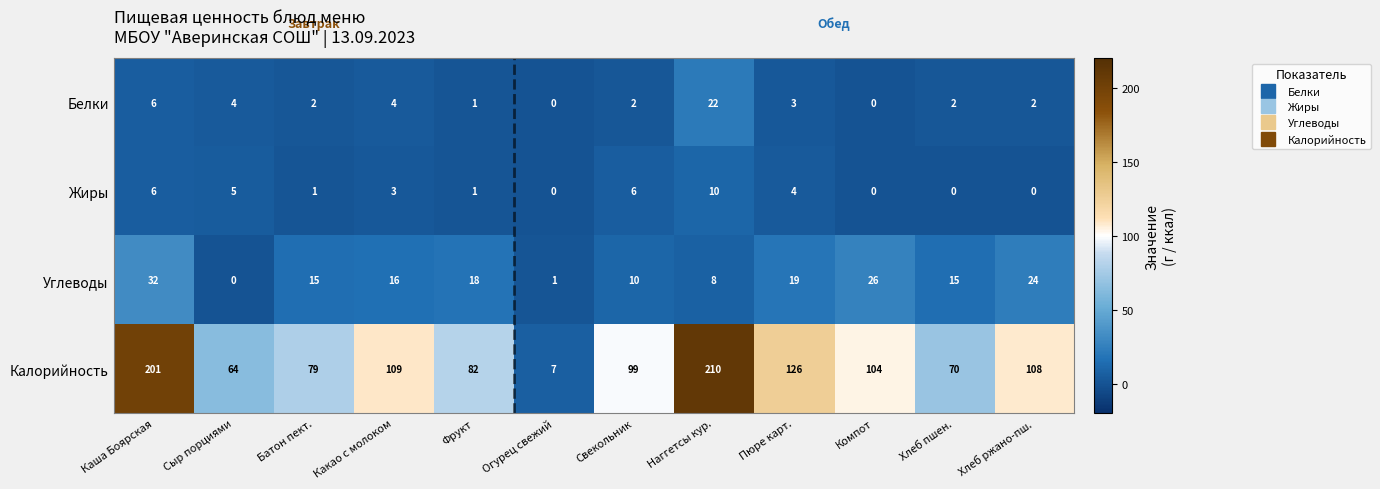

Which category has the highest value in the Белки series?

Наггетсы кур.